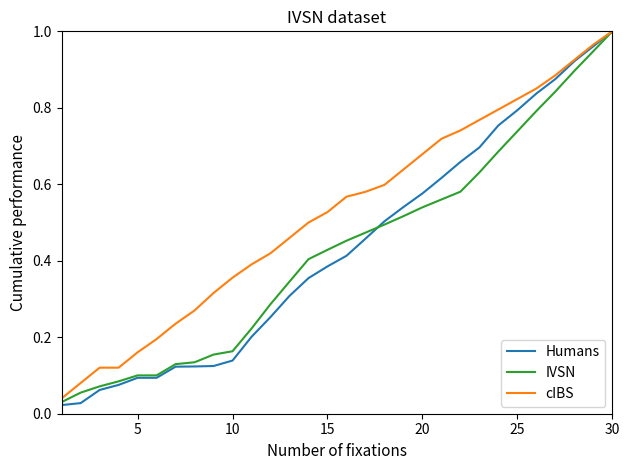

Which series has the largest total across all categories?

cIBS